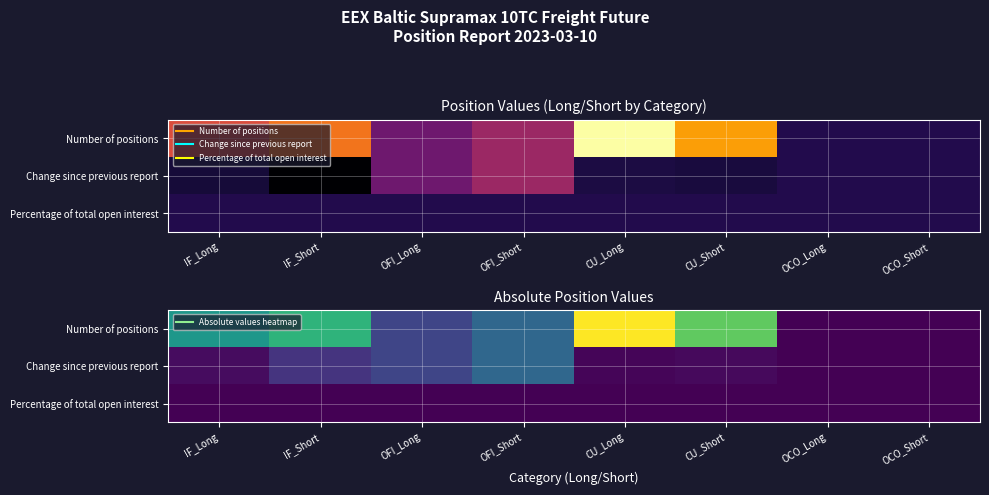

The value of Number of positions at CU_Short is 12458.8. True or false?

True